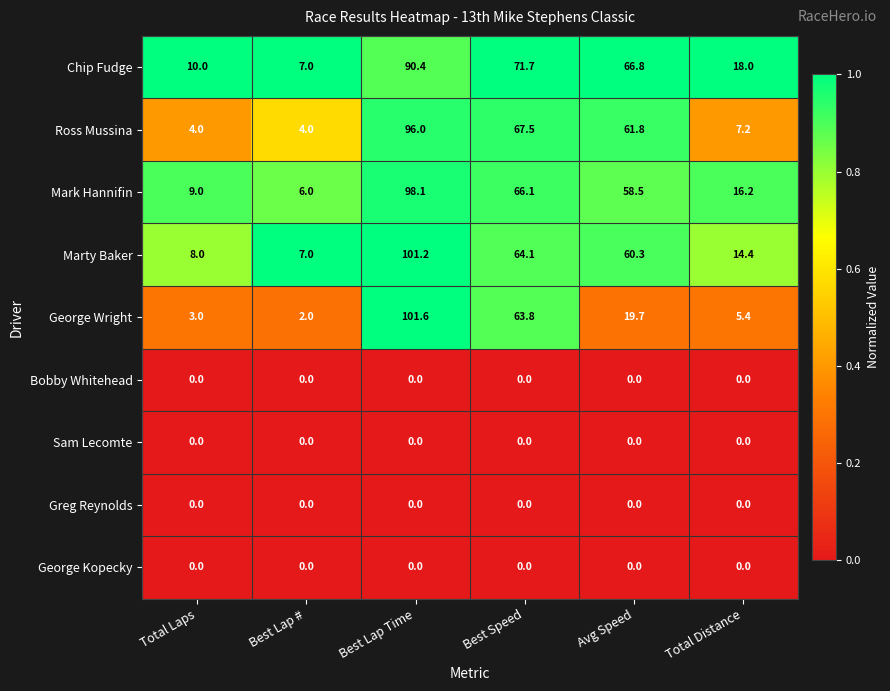

What is the difference between the highest and lowest values at Total Distance?

18.0